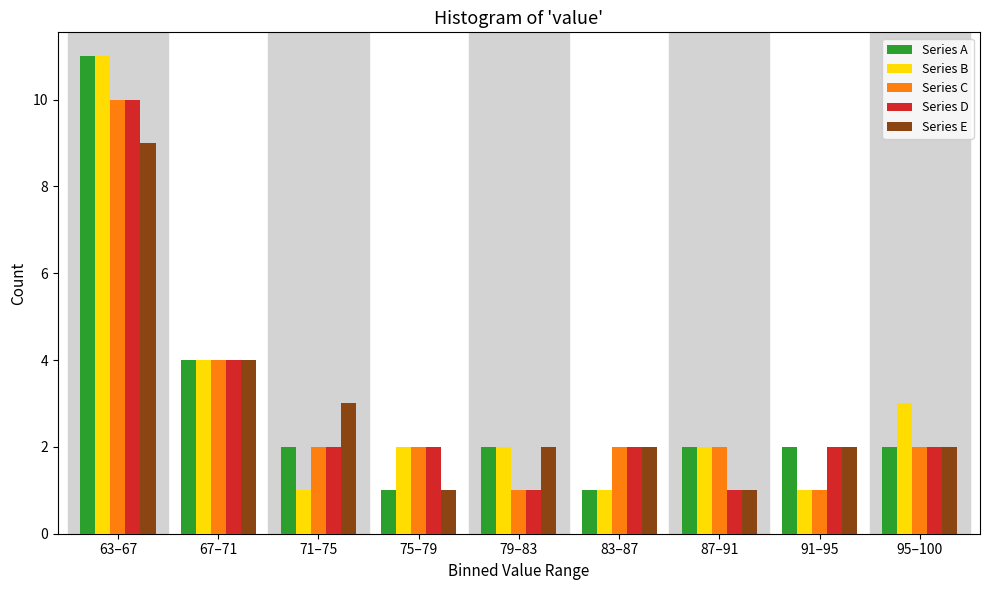

What is the sum of the Series C values at 75–79 and 83–87?

4